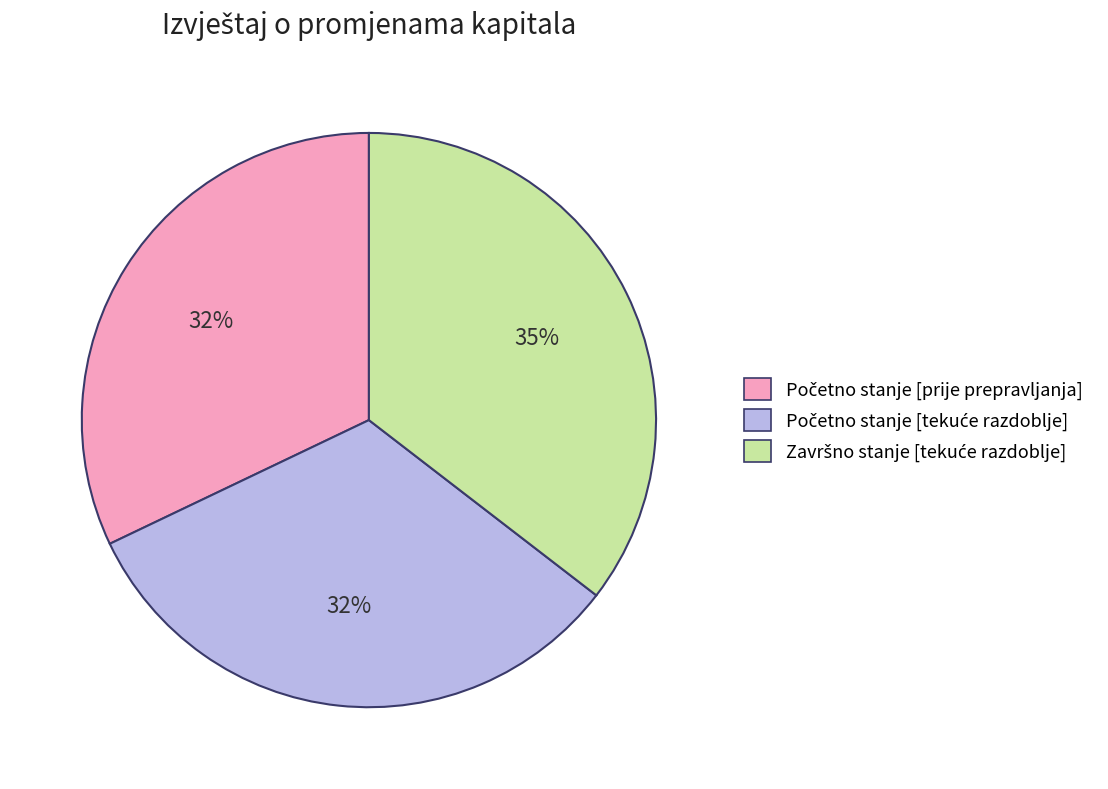

Is there a majority slice in this chart?

No